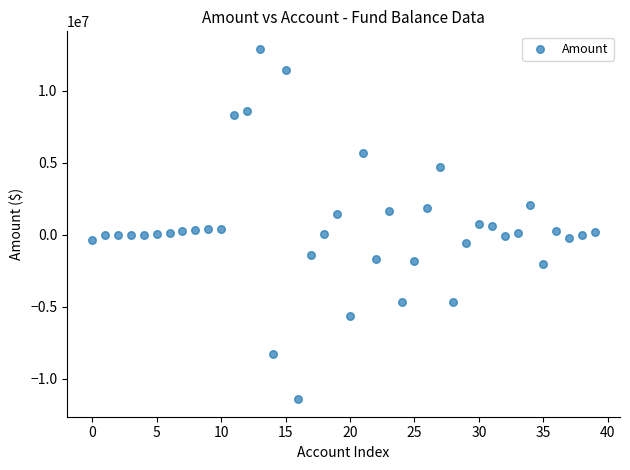

What is the range of Y values (max minus min)?

24317006.4